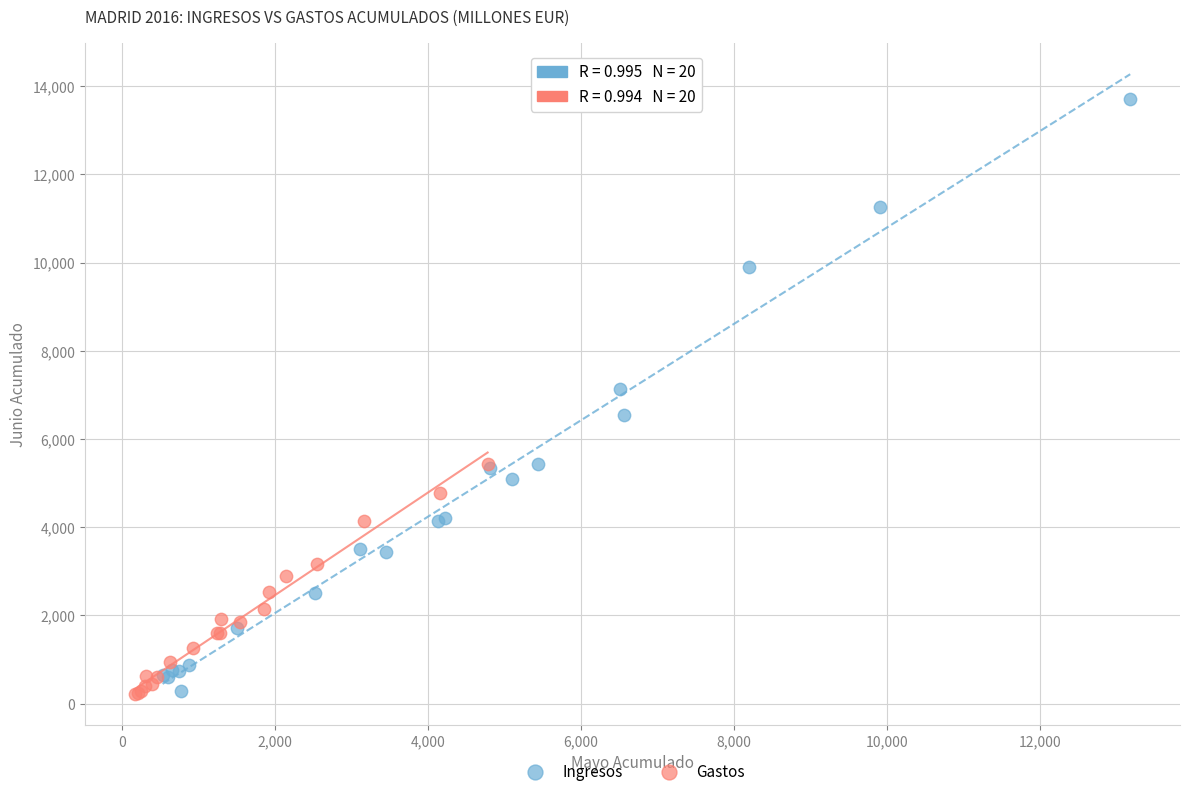

Which series contains the highest Y value?

Ingresos